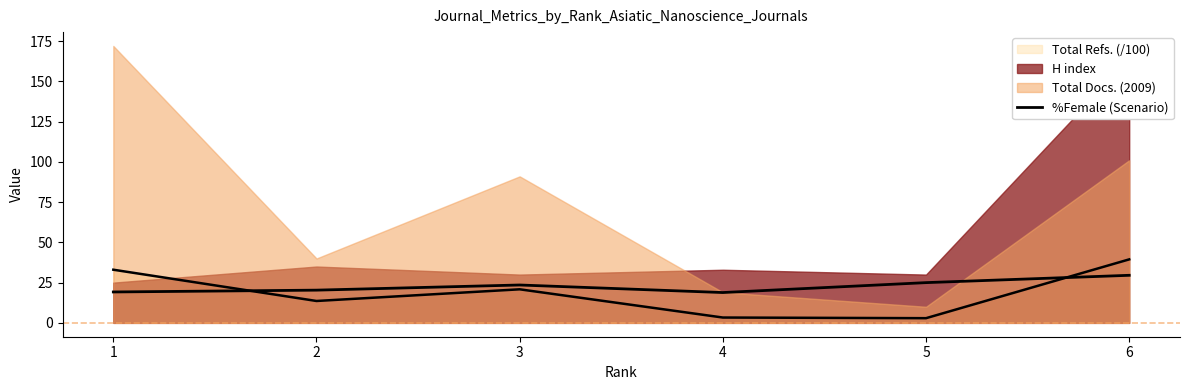

At which label is the value closest to 24?

3